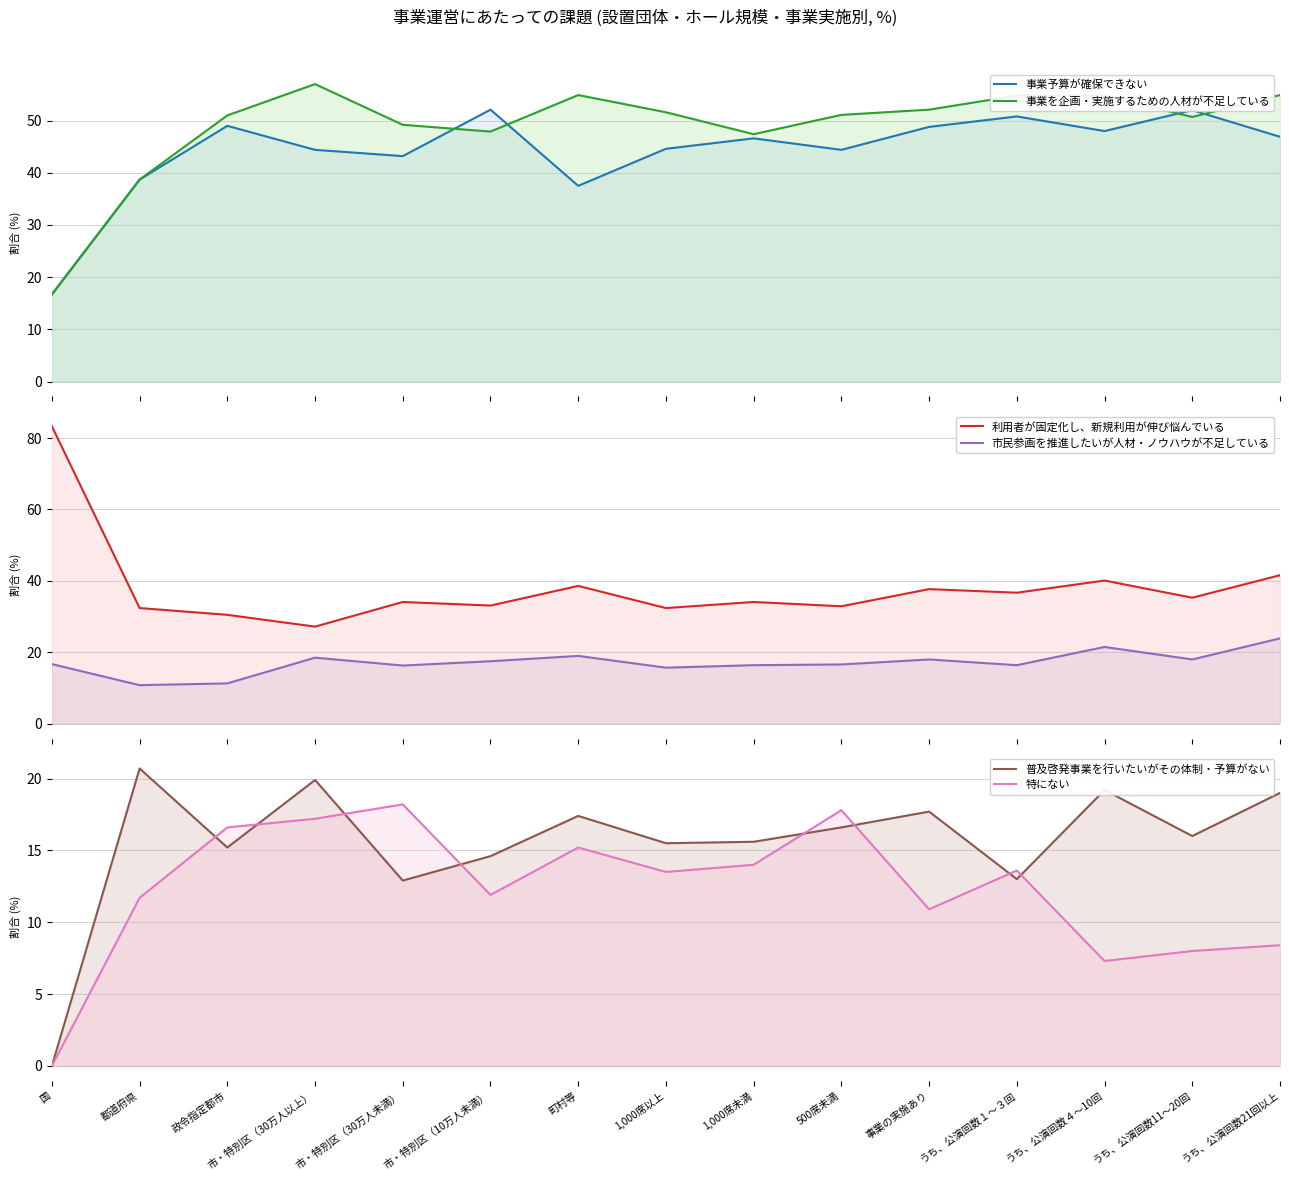

How many interior local valleys does the 事業を企画・実施するための人材が不足している series have?

3